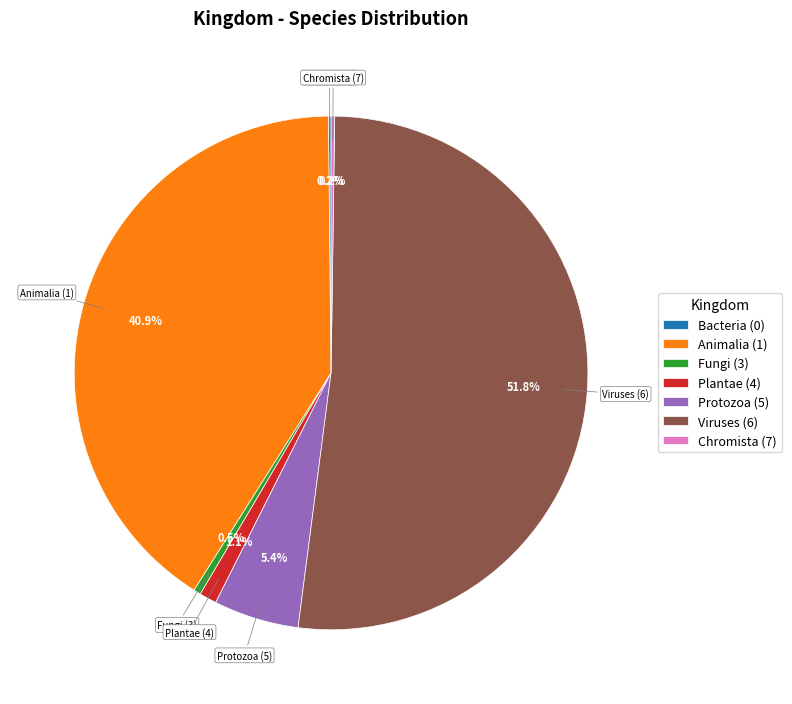

Which slice is the largest?

Viruses (6)